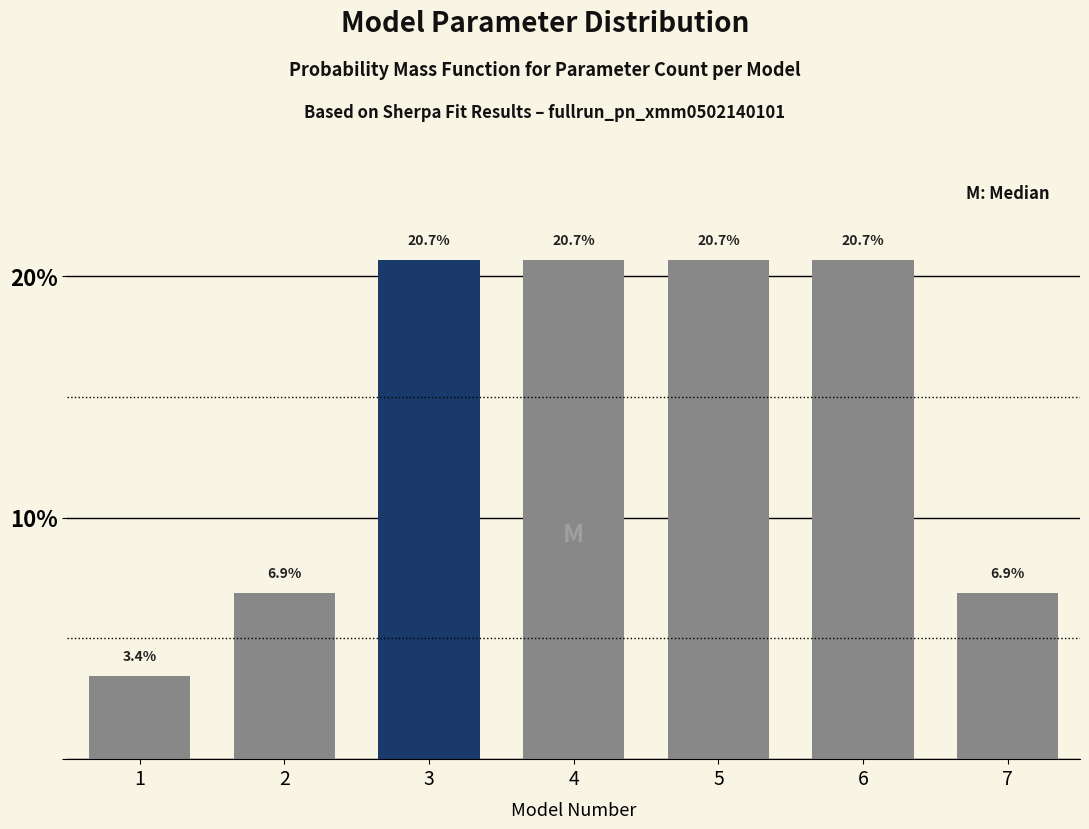

Does the chart contain any negative values?

No